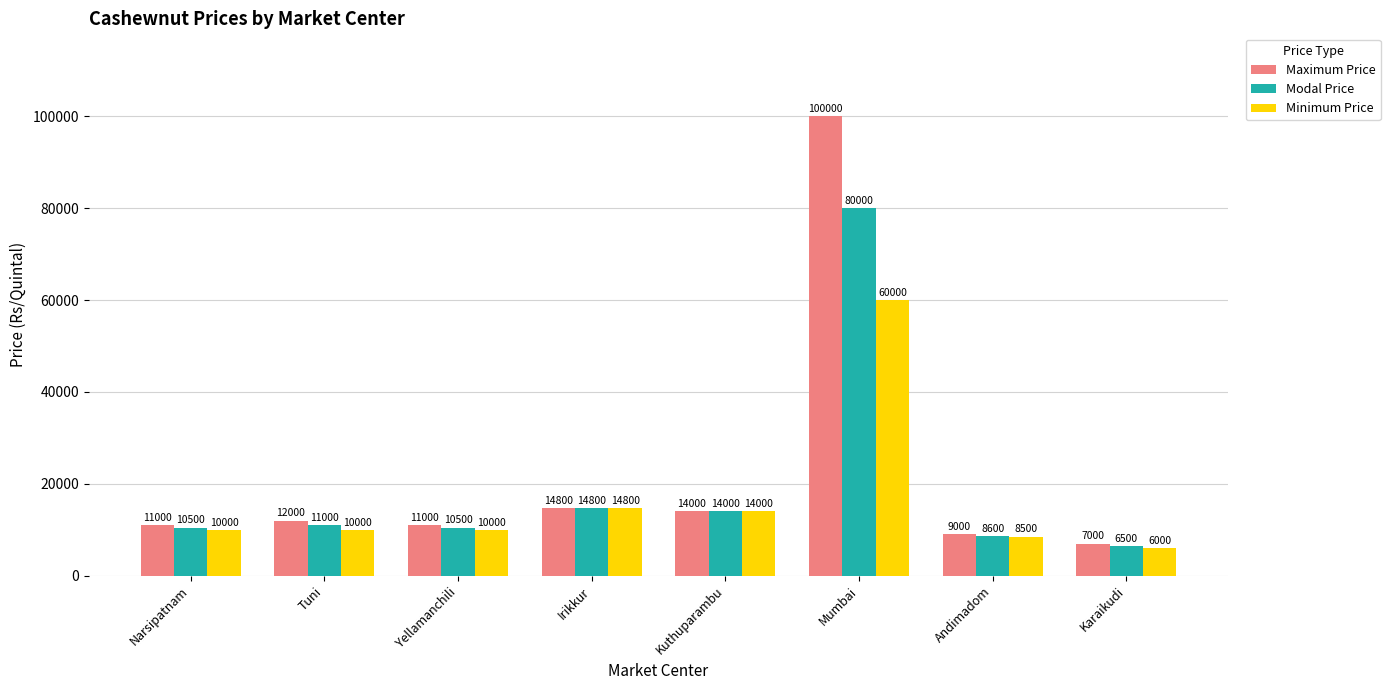

What is the total value across all series at Yellamanchili?

31500